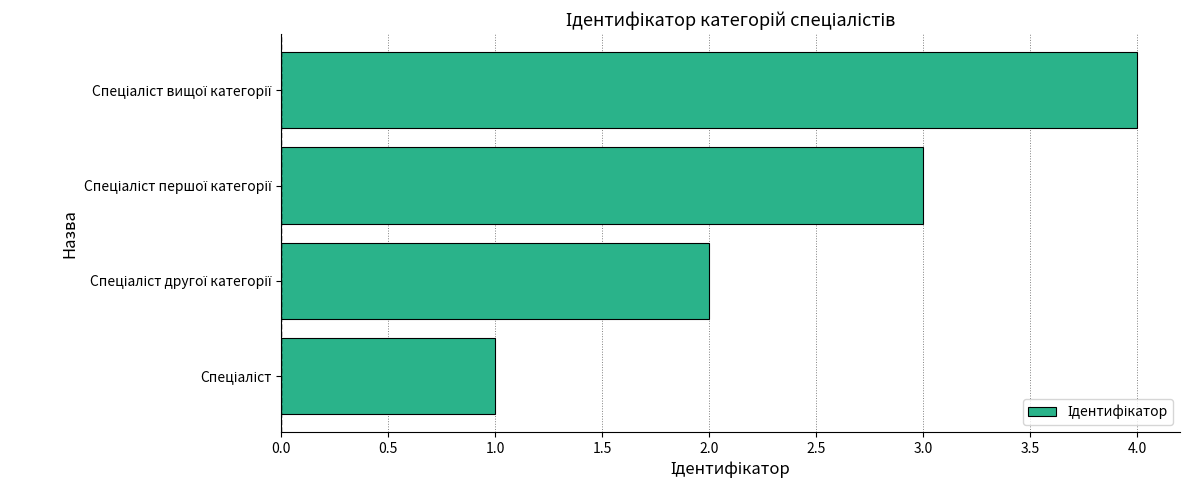

Does the chart contain stacked bars?

No